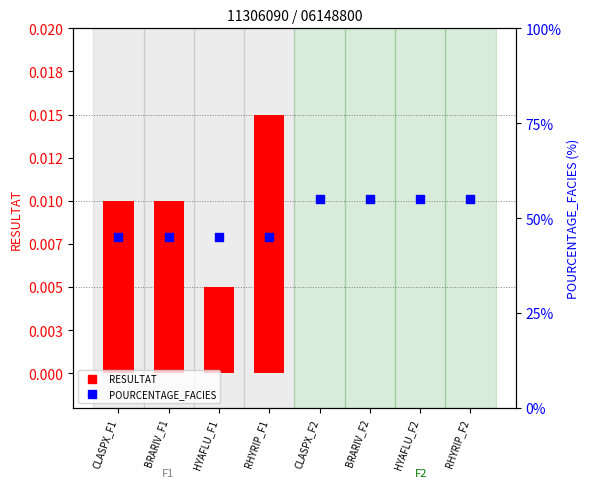

What are all the series names shown in the legend?

RESULTAT, POURCENTAGE_FACIES